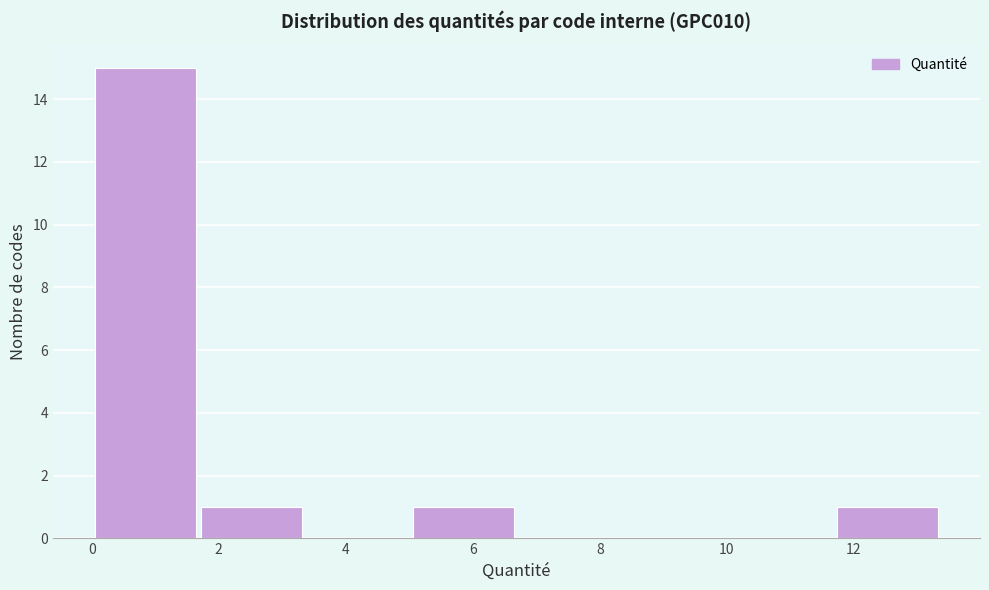

How tall is the bar that spans 1.6 to 3.4 on the x-axis? Neither the bar edges nor the heights are printed on the chart, so give them approximately, as read against the axes.

1